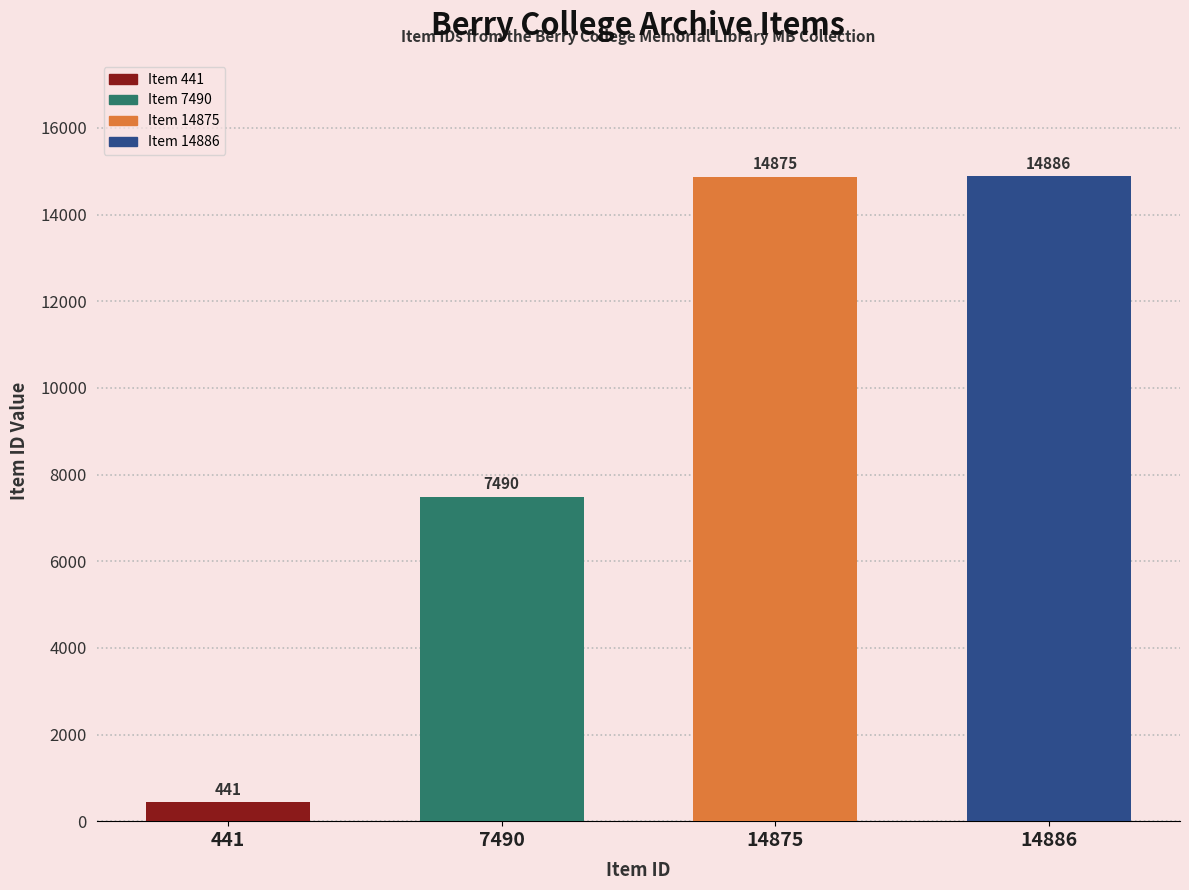

Which has a higher value, 7490 or 14875?

14875